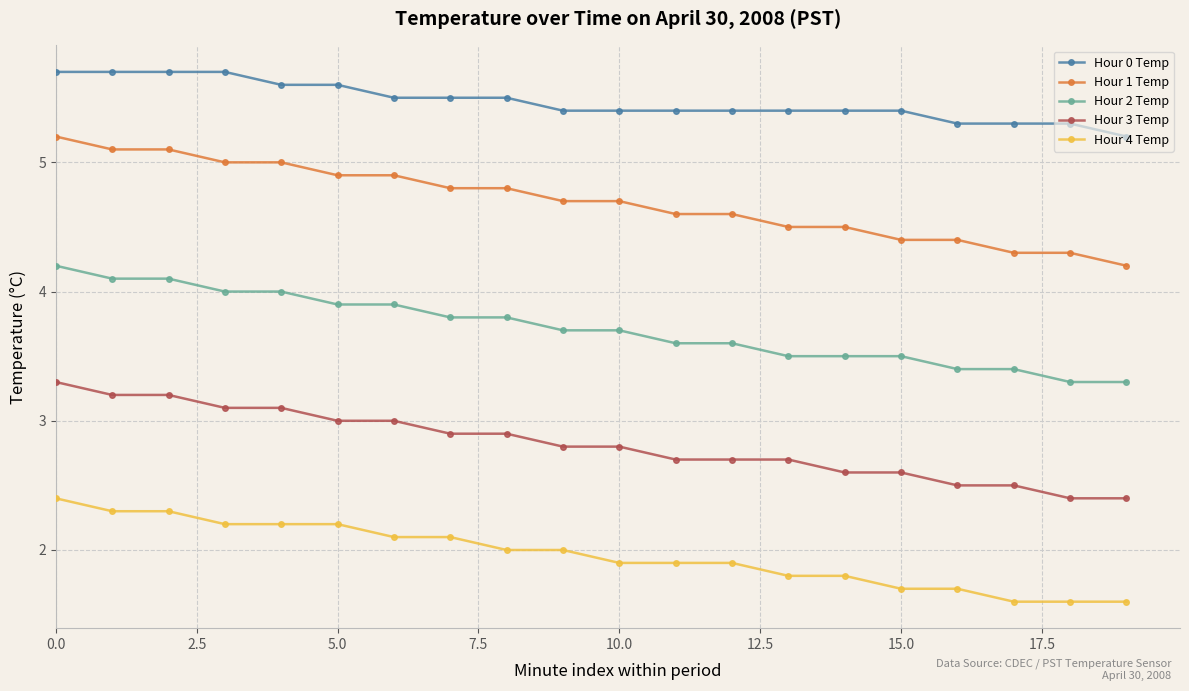

What is the difference between the second highest and second lowest values in the Hour 3 Temp series?

0.8